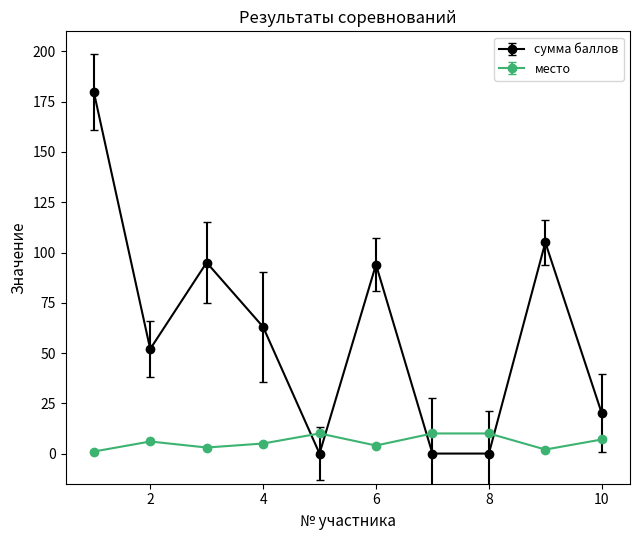

How many intersections are there between место and сумма баллов?

4